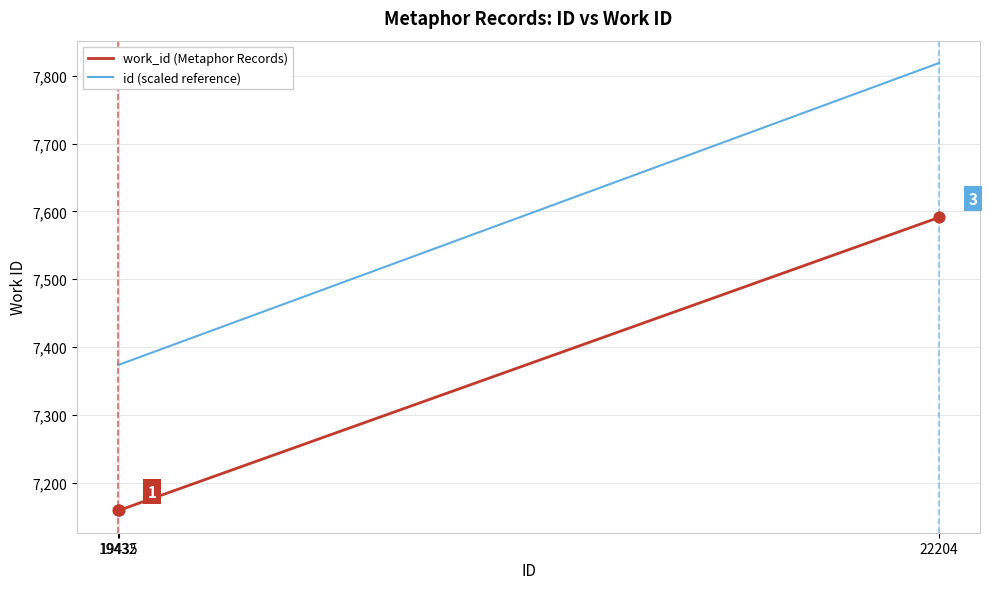

Is the value of work_id (Metaphor Records) at 22204 greater than the value of id (scaled reference) at 19435?

Yes